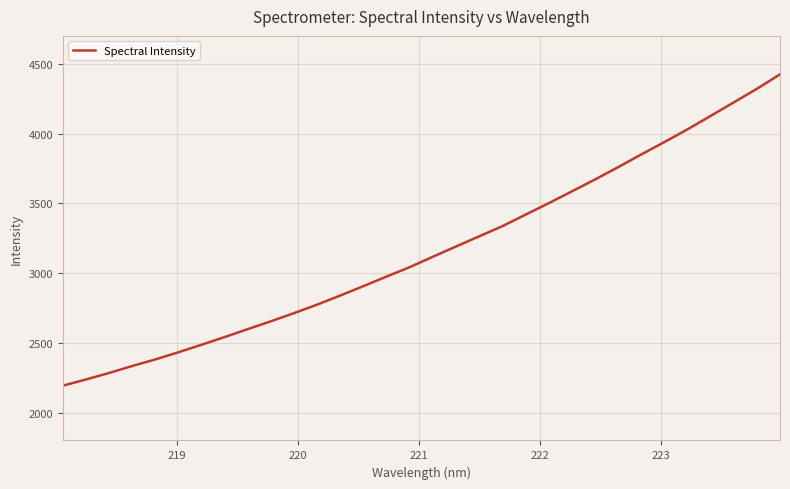

What is the smallest value displayed?

2192.9